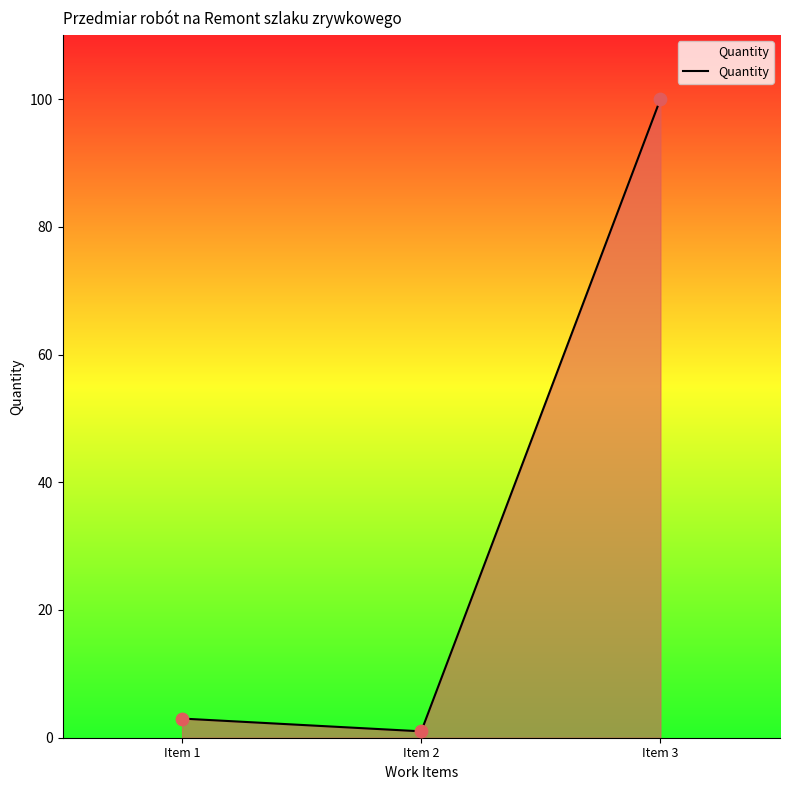

What is the change in value from Item 1 to Item 2?

-2